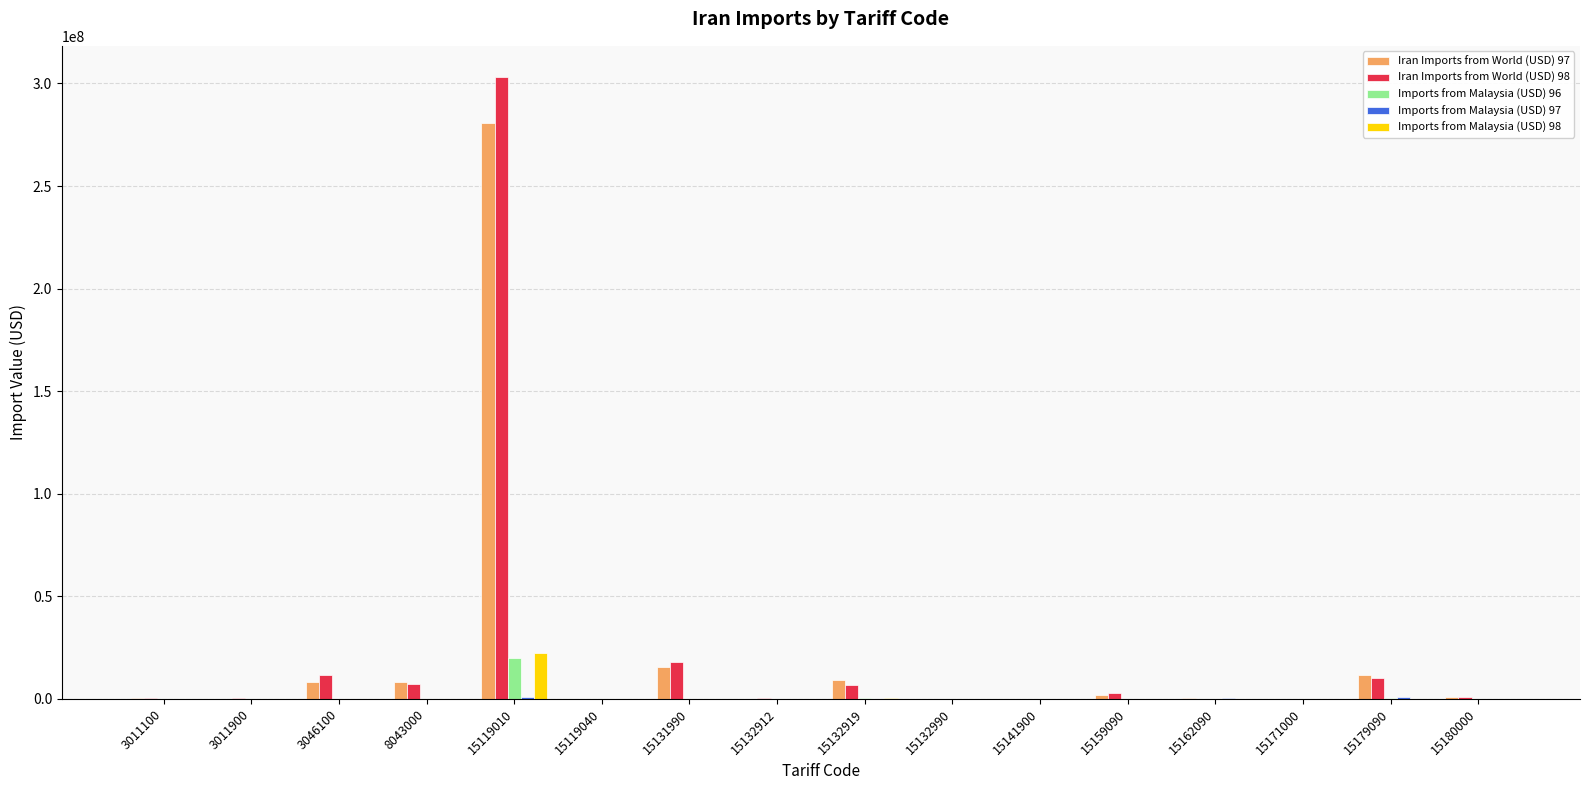

What is the maximum value shown in the chart?

303172844